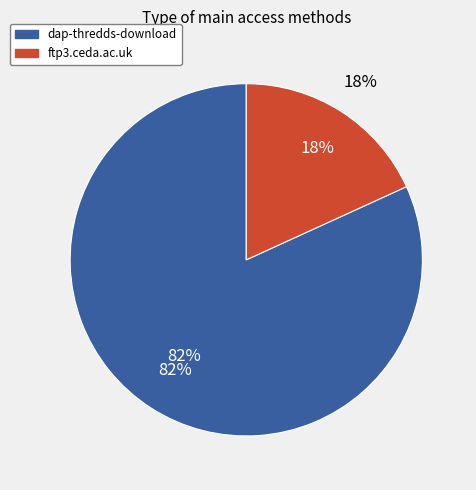

Count the number of slices in the pie.

2